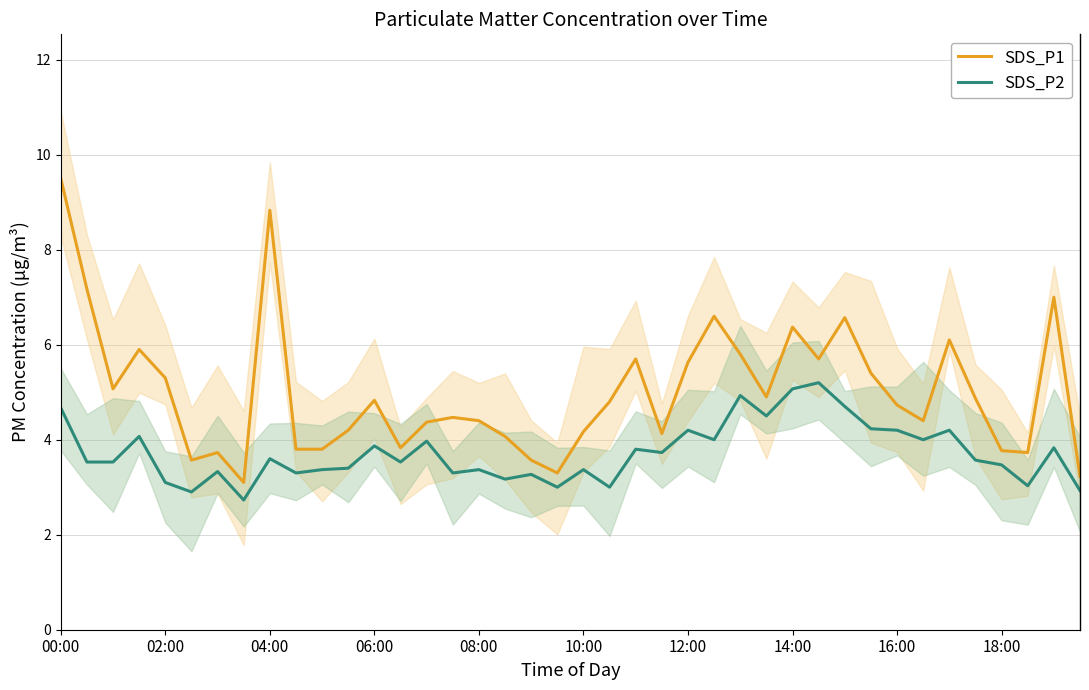

Which series has the widest spread of values?

SDS_P1